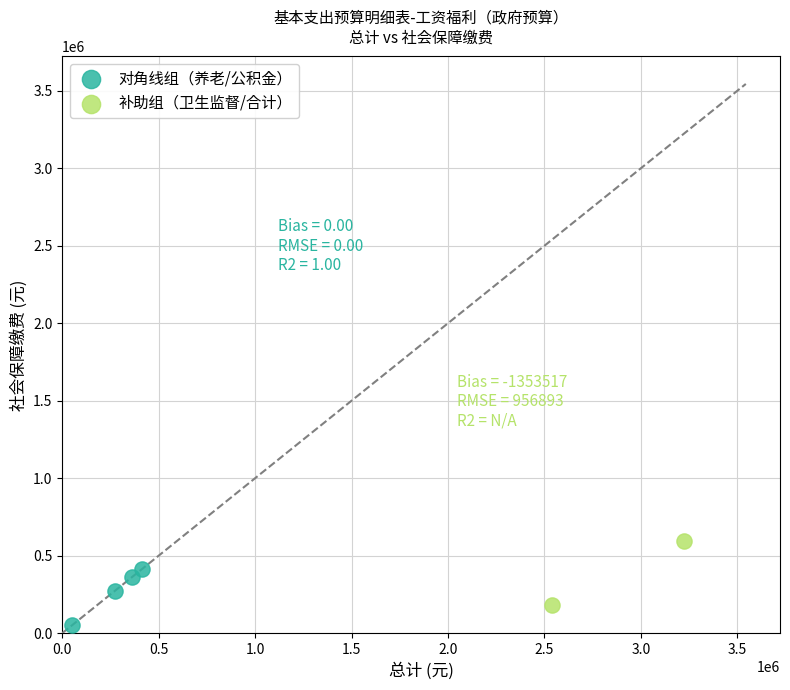

What are all the series names shown in the legend?

对角线组（养老/公积金）, 补助组（卫生监督/合计）